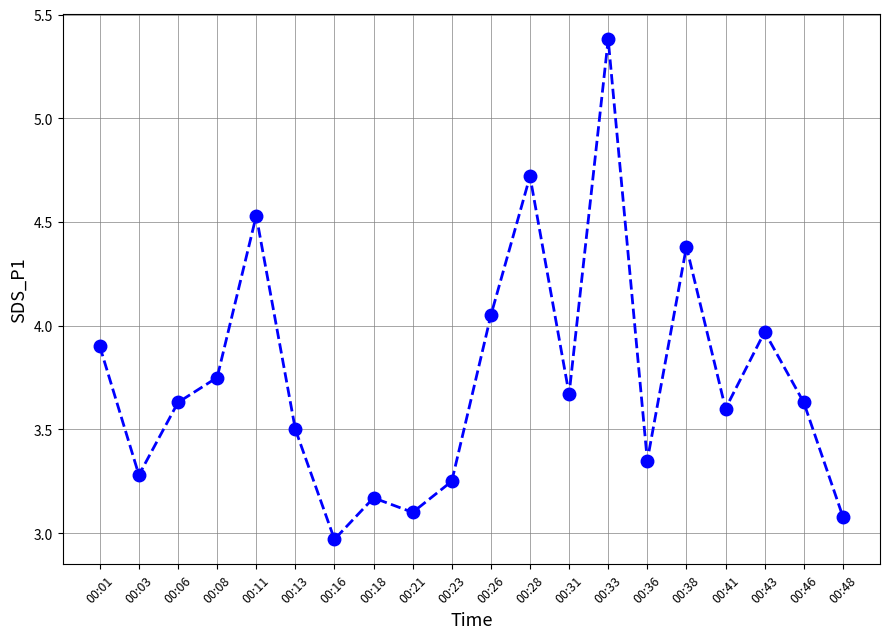

The chart shows a value of 2.7 at 00:33. True or false?

False